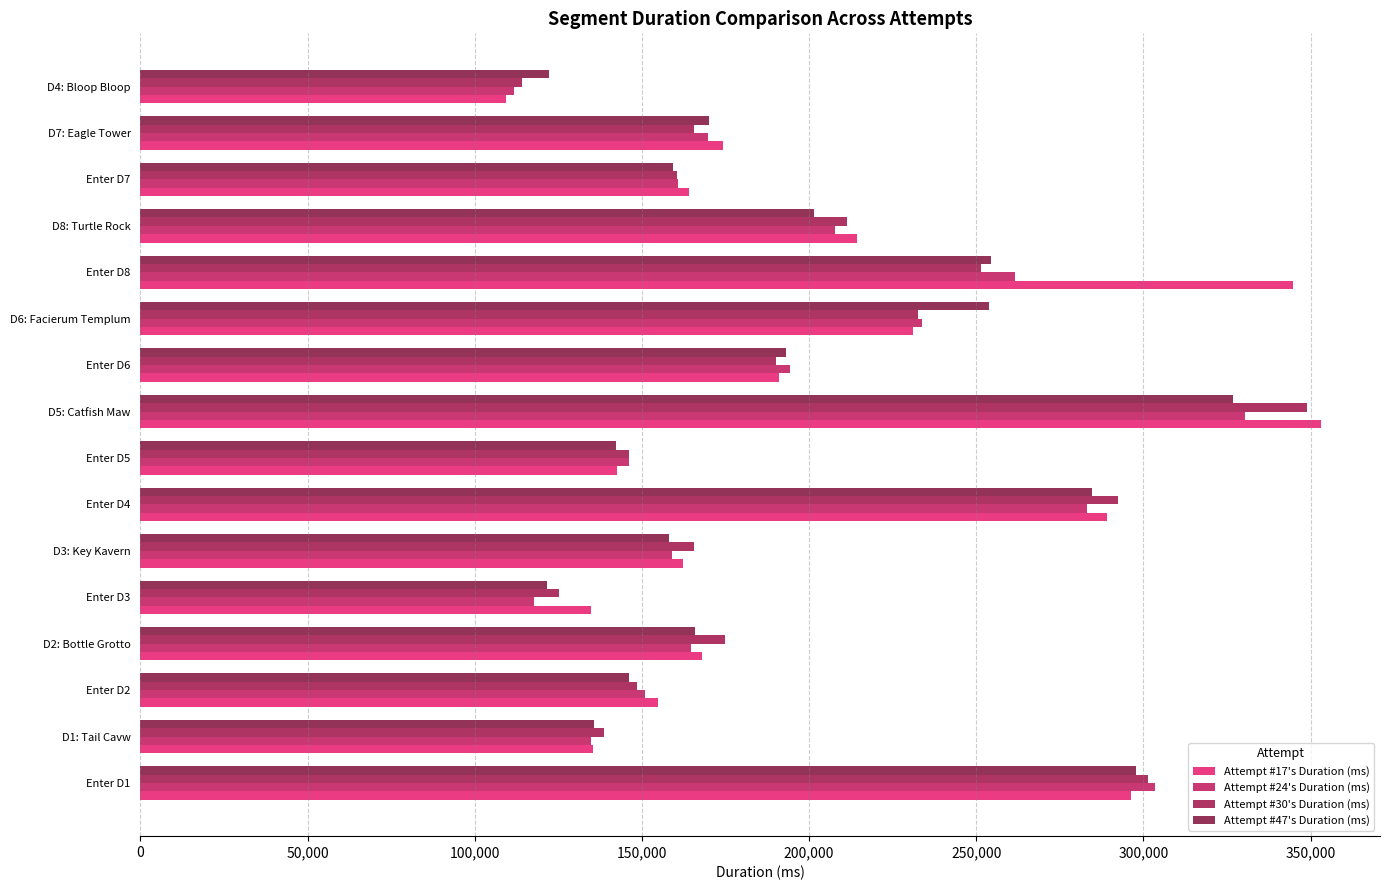

How many data points in Attempt #17's Duration (ms) are above 174146?

7